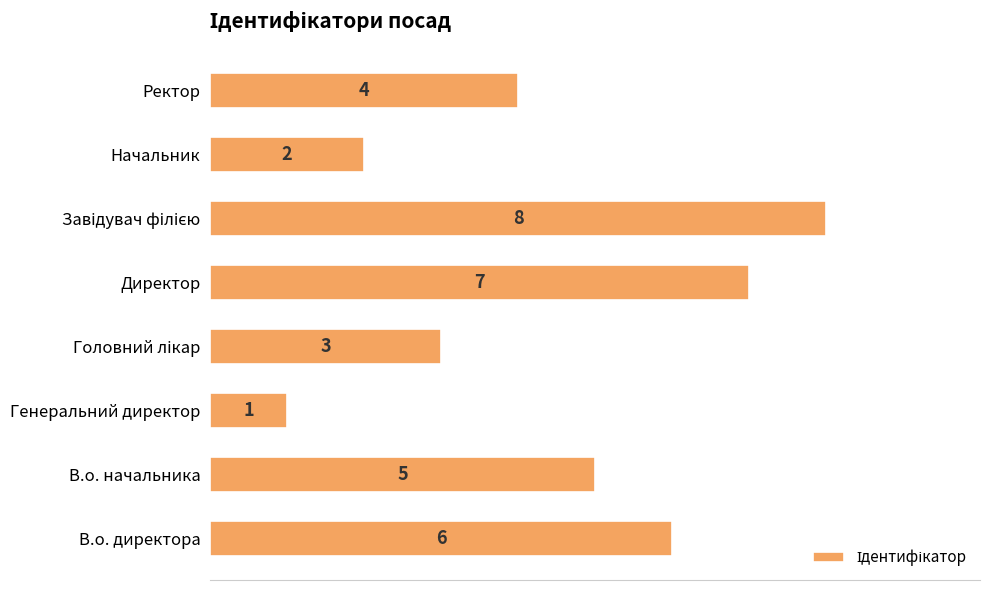

Which label corresponds to the smallest value in the chart?

Генеральний директор